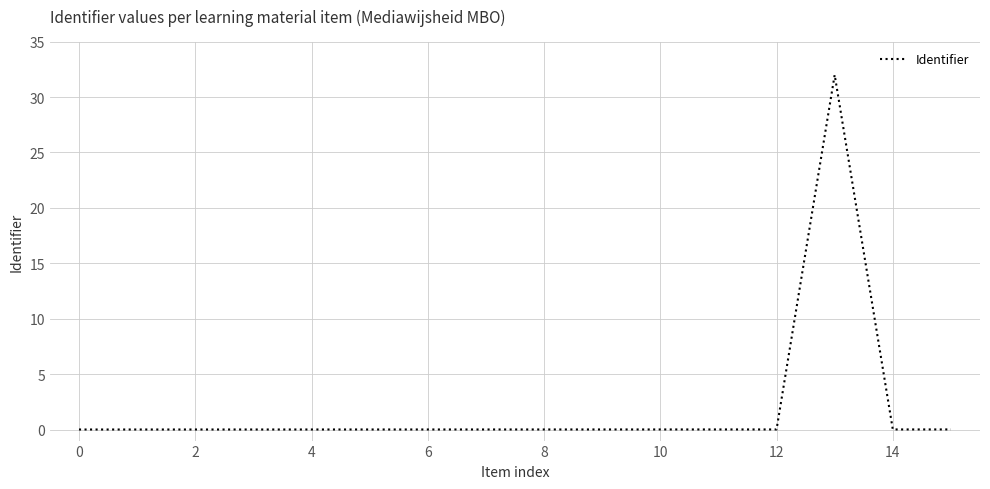

What is the difference between the maximum and minimum values?

32.0